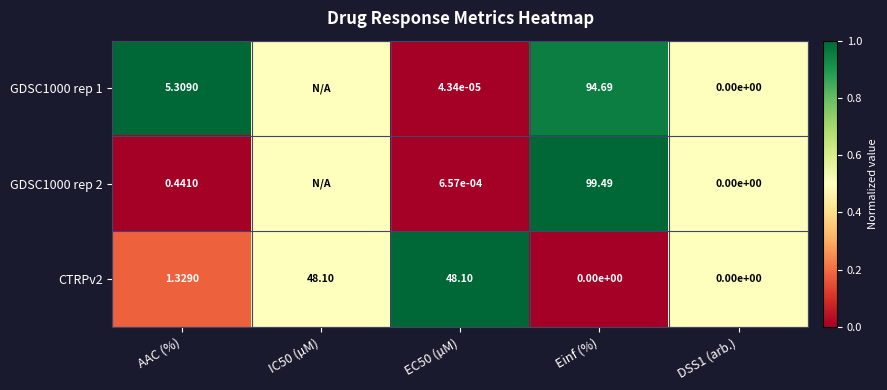

Is the value of GDSC1000 rep 2 at AAC (%) greater than the value of CTRPv2 at IC50 (µM)?

No